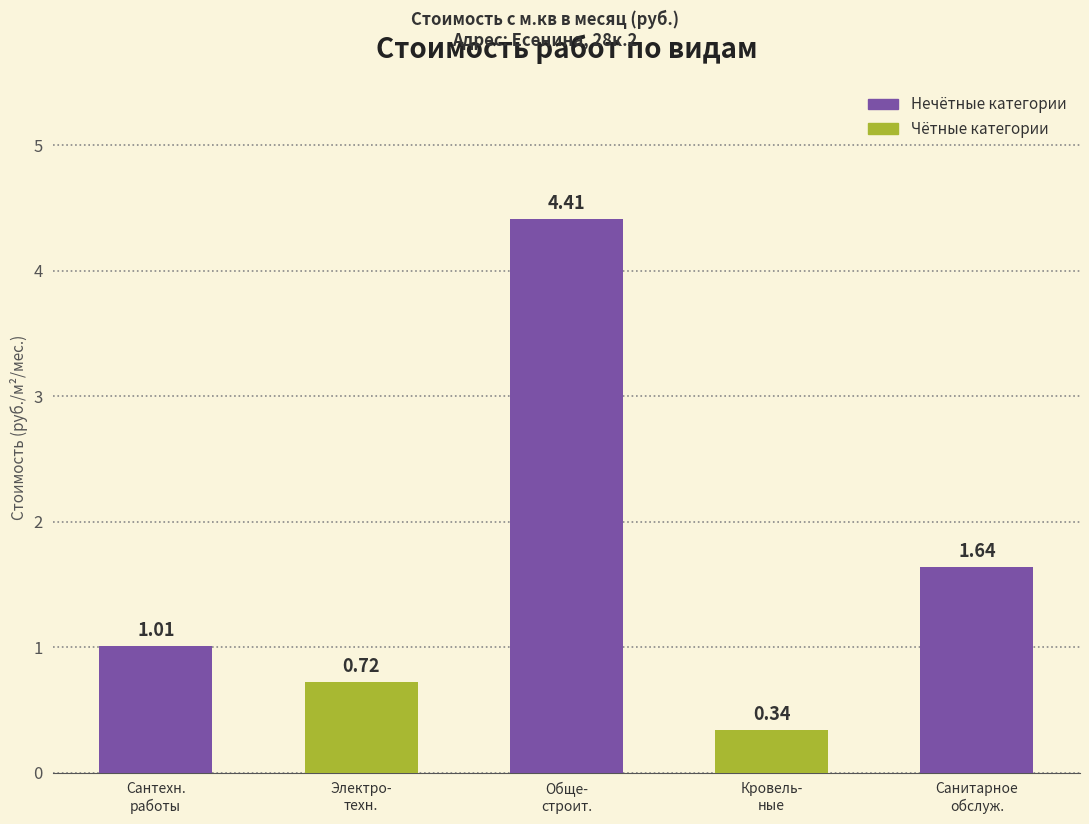

List the labels in order of value, smallest first.

Кровель-
ные, Электро-
техн., Сантехн.
работы, Санитарное
обслуж., Обще-
строит.